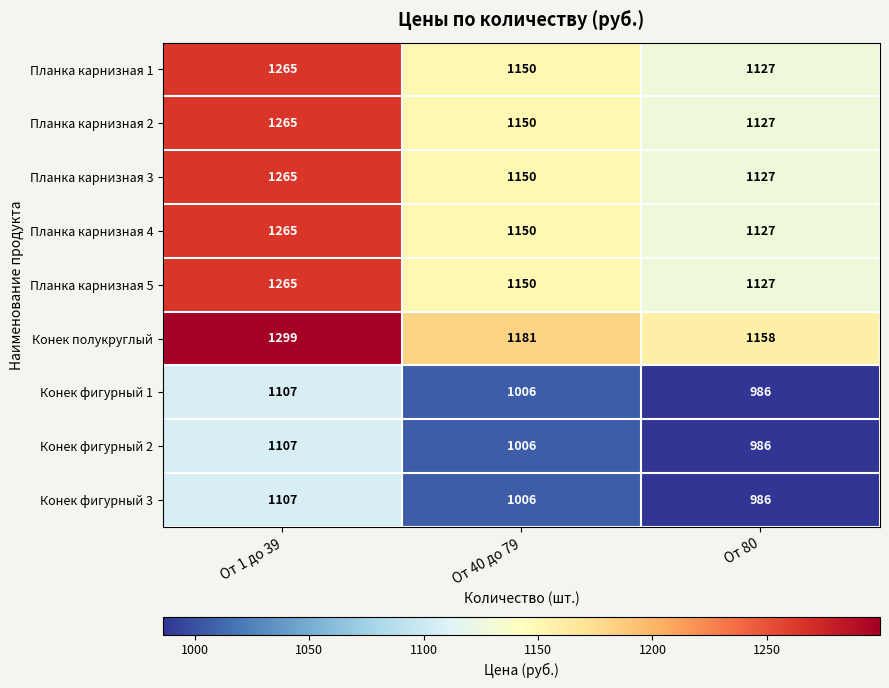

Where is Конек фигурный 3 nearest to the value 1046?

От 40 до 79